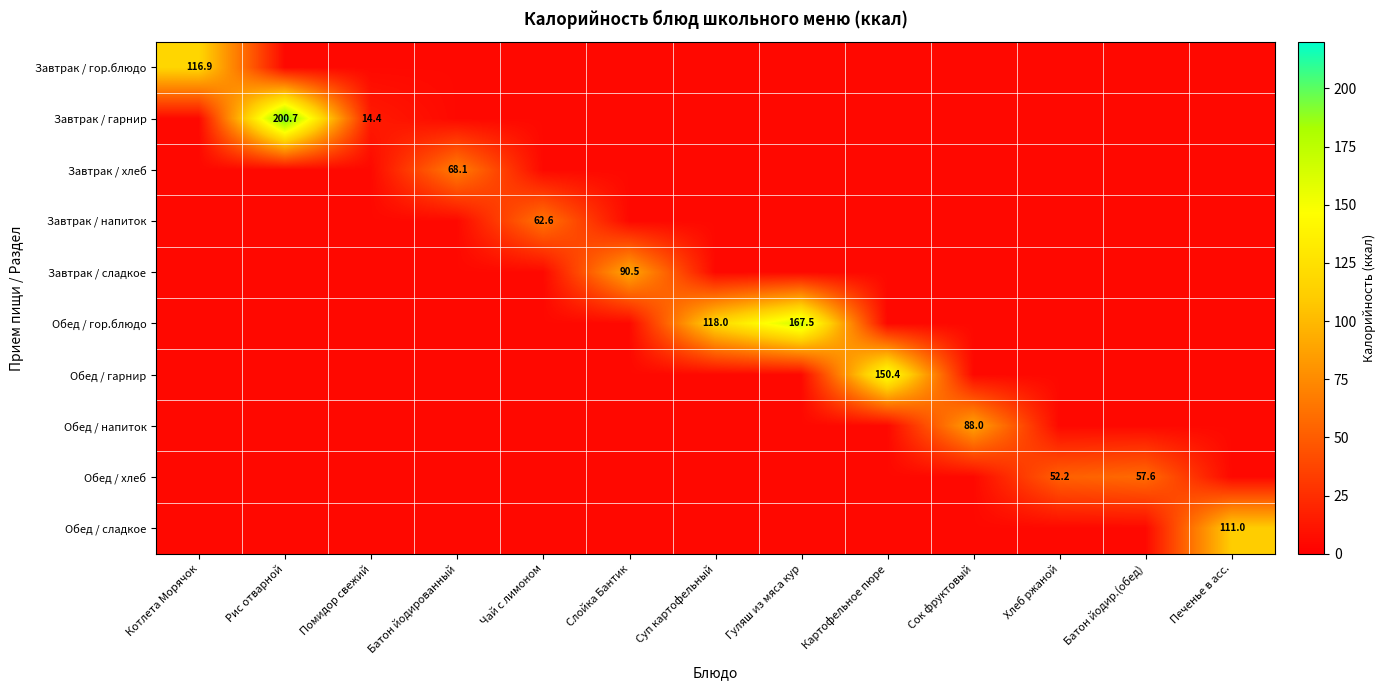

The value of Обед / сладкое at Печенье в асс. is 111.0. True or false?

True